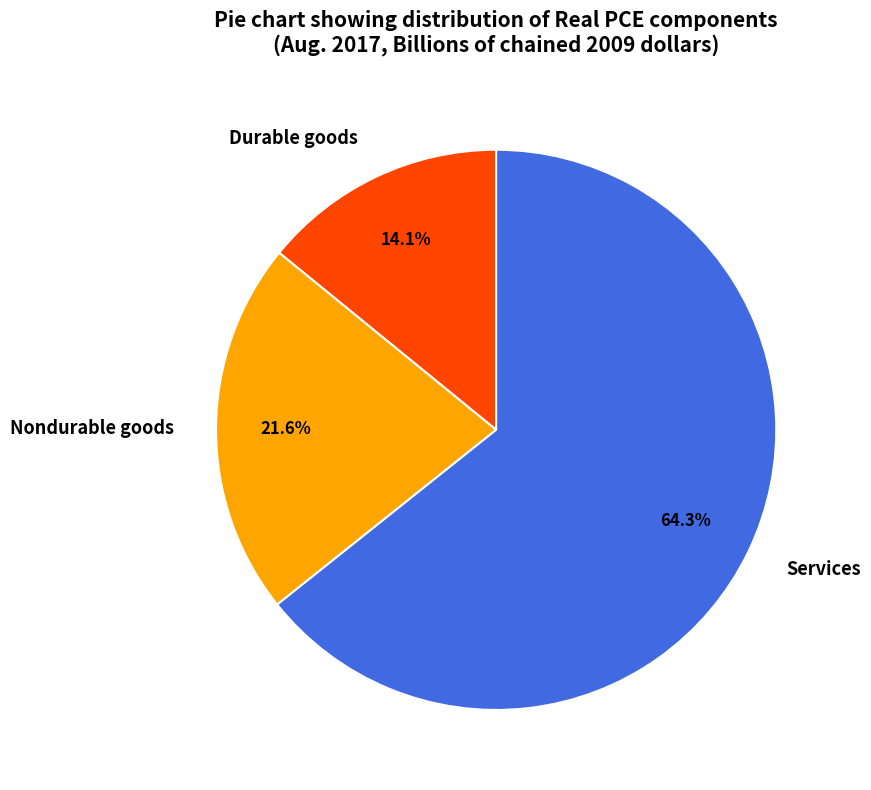

To the nearest percent, what is the average slice percentage?

33%